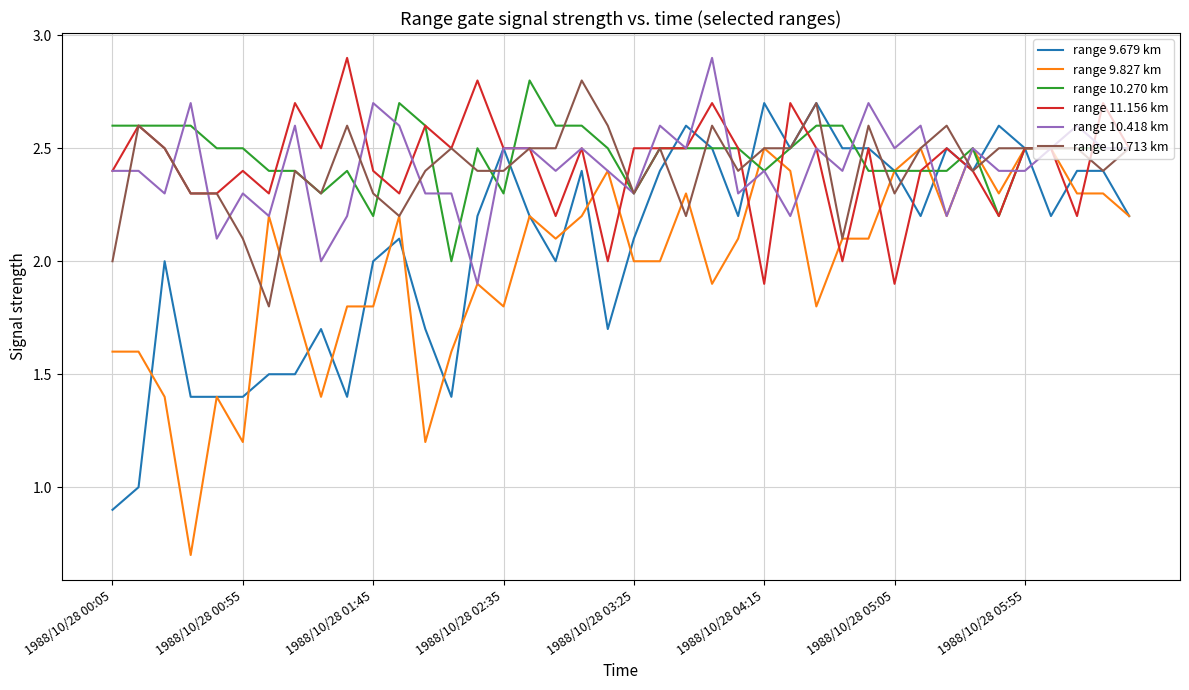

How many lines are shown in the chart?

6